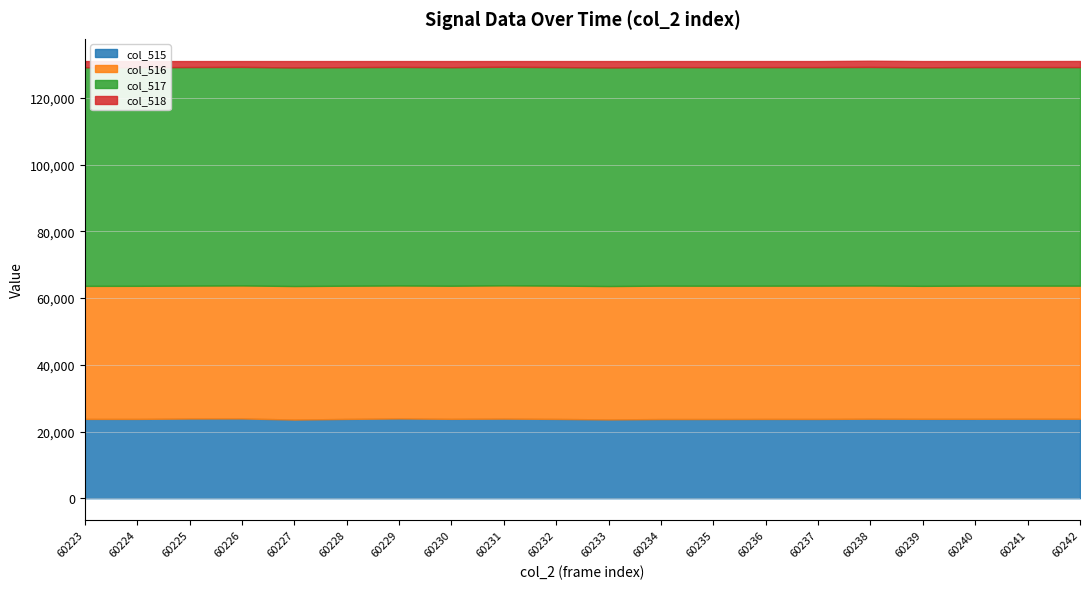

Does the chart display data point markers on the line(s)?

No